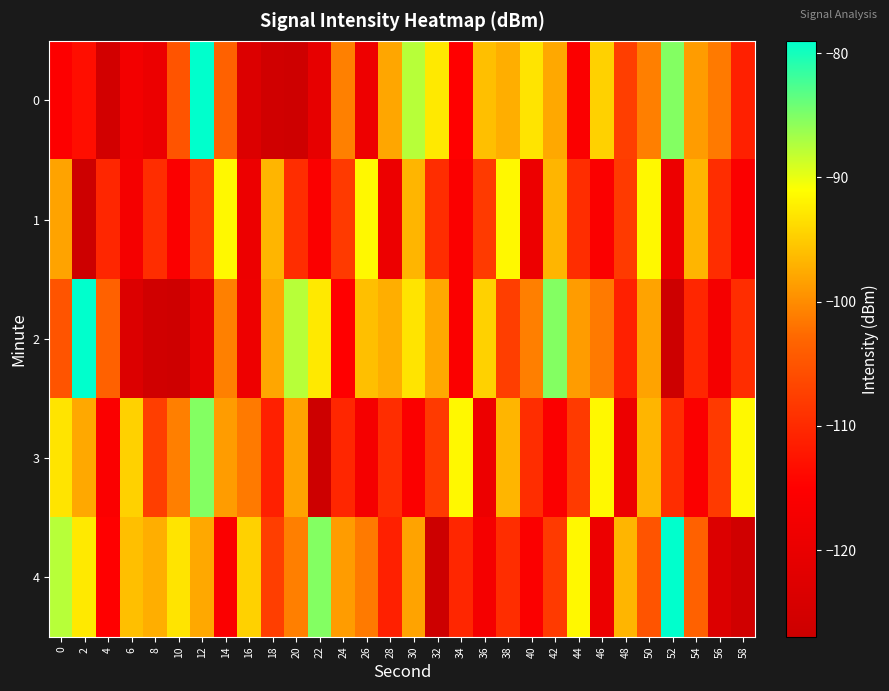

What is the spread (max minus min) of values at 22?

41.2